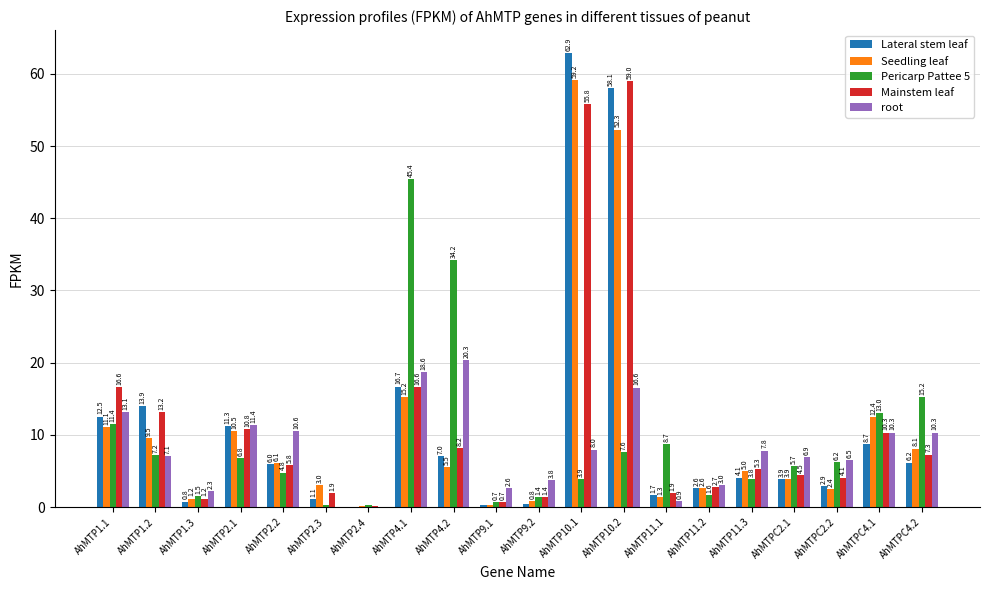

What is the sum of the Seedling leaf values at AhMTP2.1 and AhMTP2.4?

10.7